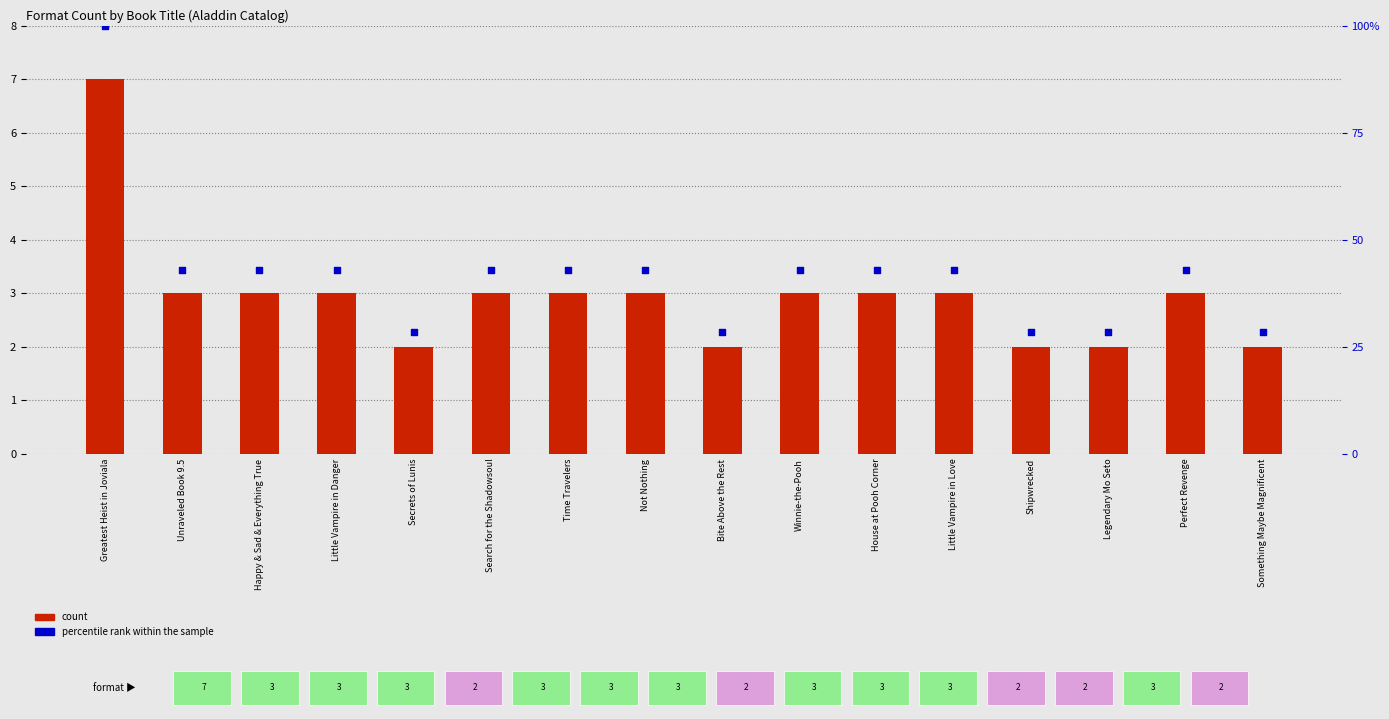

Which series contains the highest Y value?

percentile rank within the sample